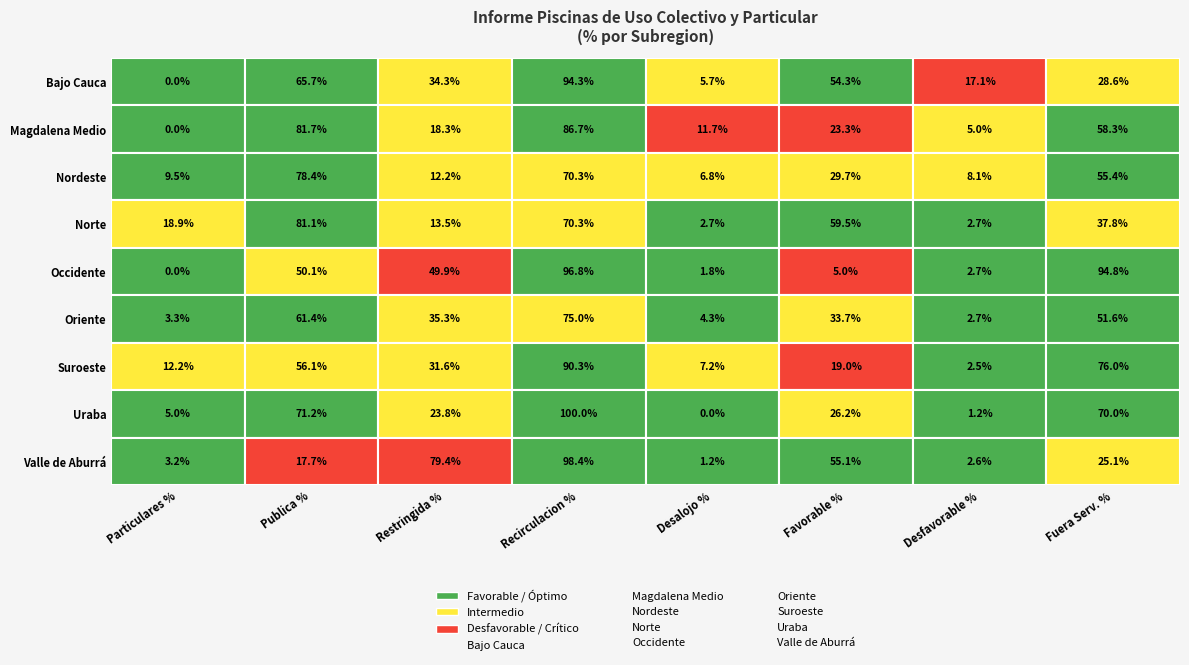

How many series are shown in this chart?

9